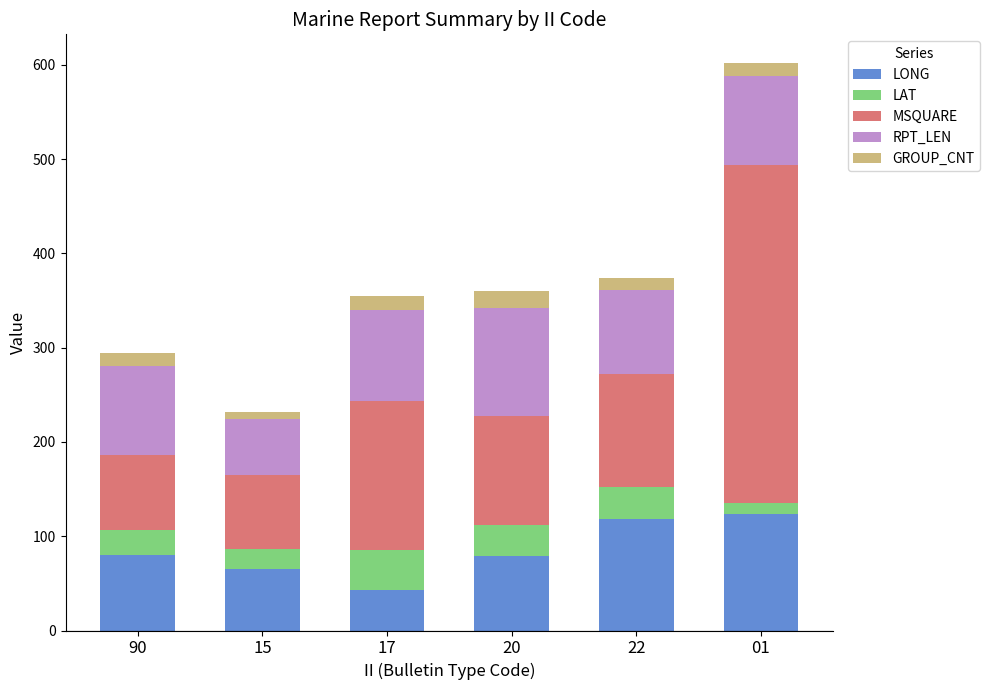

What is the difference between the second highest and minimum values in the LONG series?

75.6